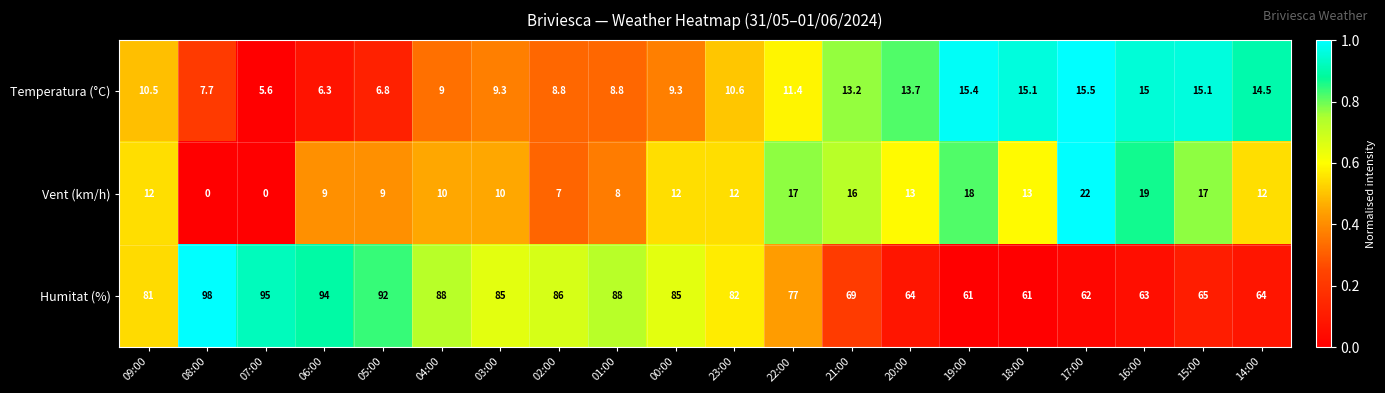

List the series in order of their peak value, lowest first.

Temperatura (°C), Vent (km/h), Humitat (%)